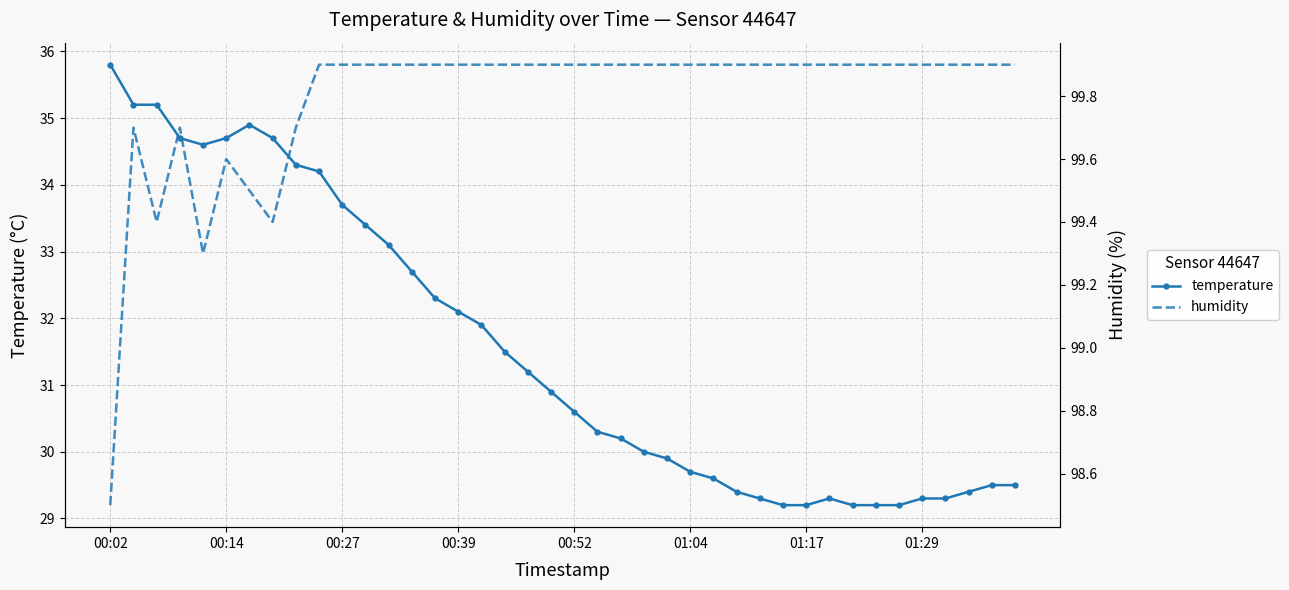

What is the average value of the temperature series?

31.6